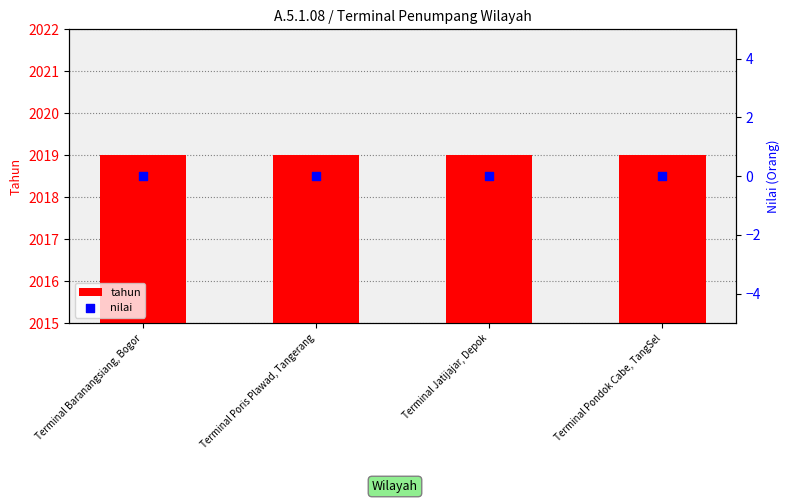

Which series has the largest total across all categories?

tahun